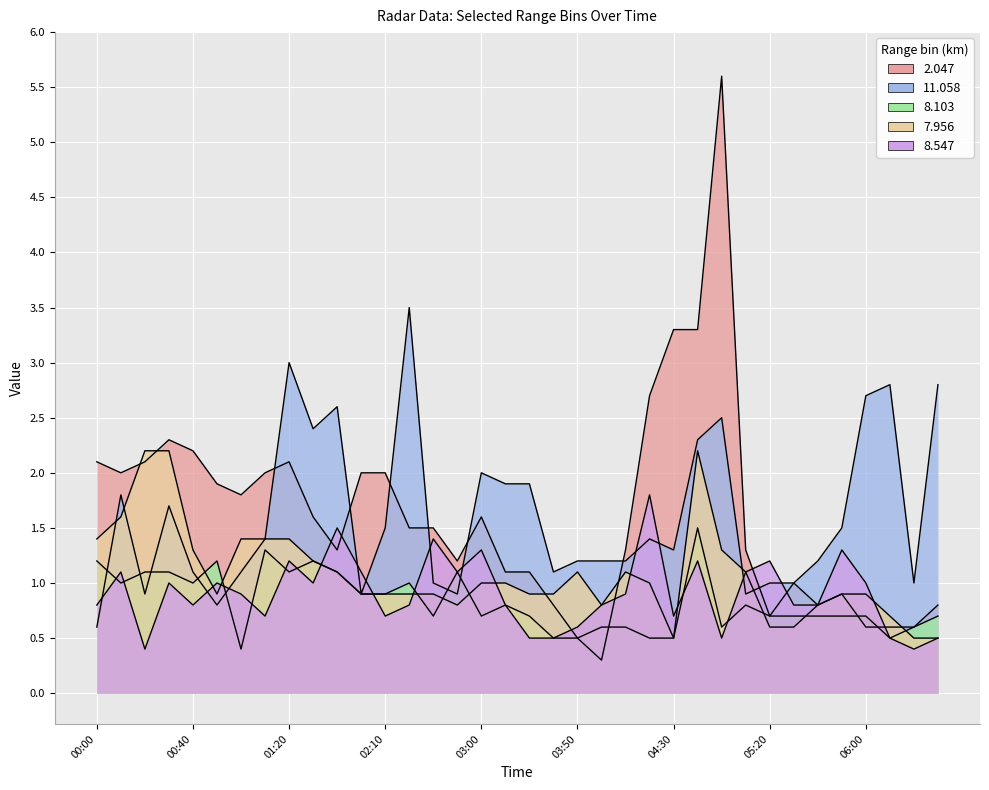

At which label does 11.058 reach its peak?

2010/02/13 02:20